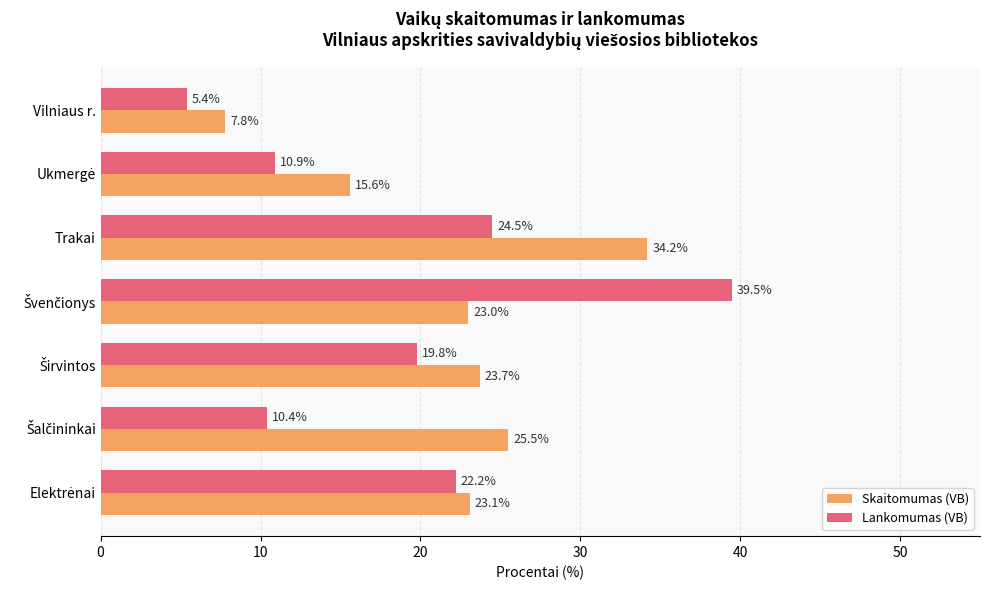

Which series has the largest total across all categories?

Skaitomumas (VB)